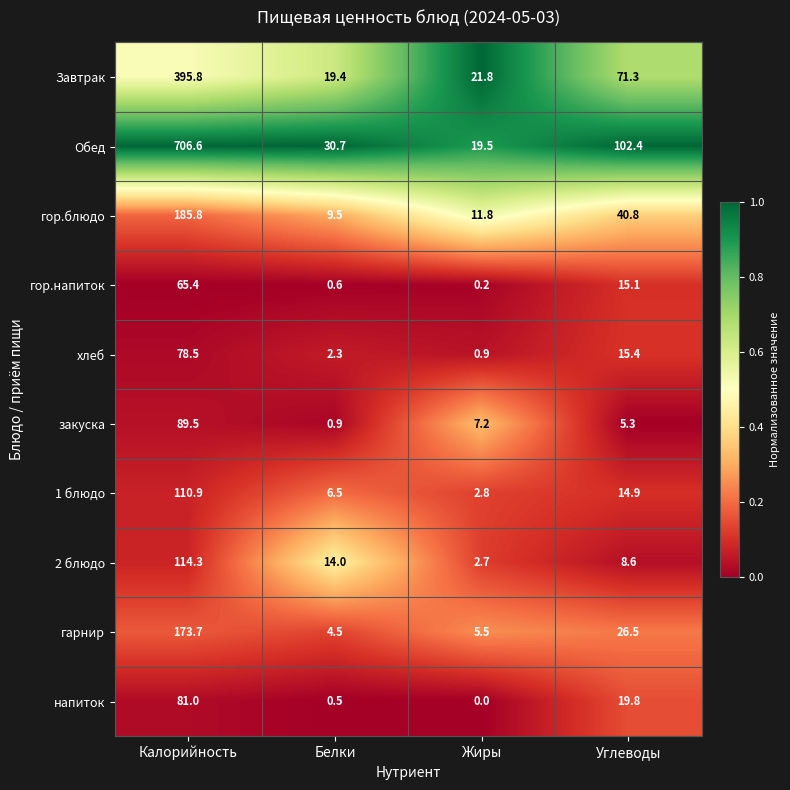

True or false: Обед has a value of 102.4 at Углеводы.

True